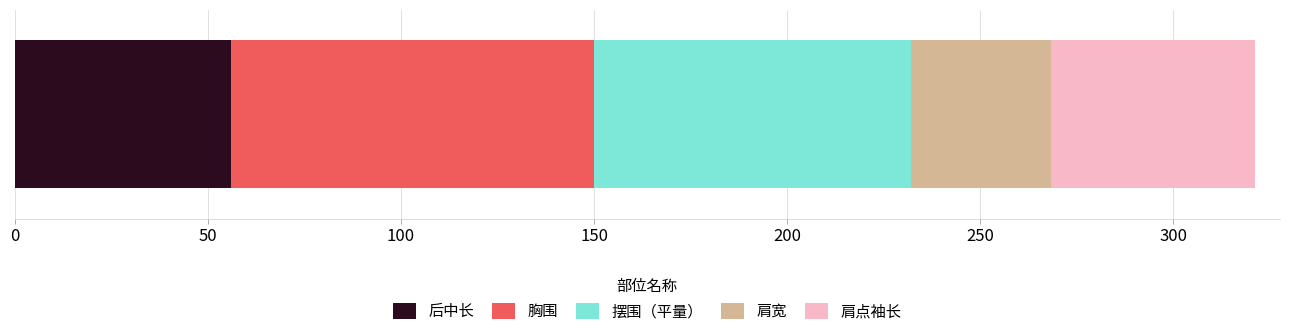

Count the number of categories in the chart.

1